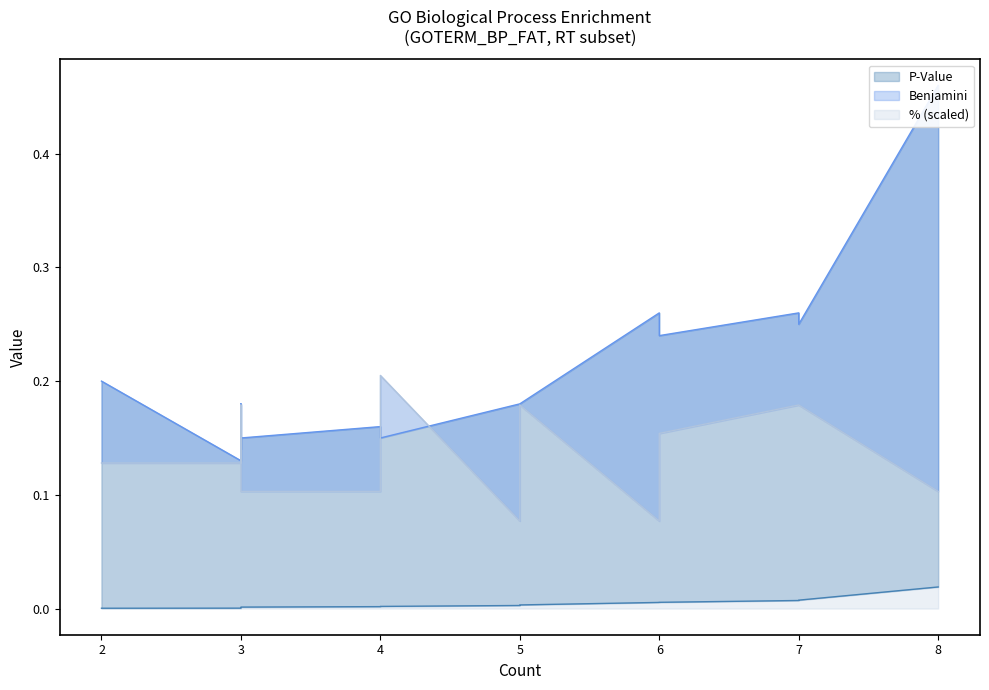

Which series has the widest spread of values?

Benjamini